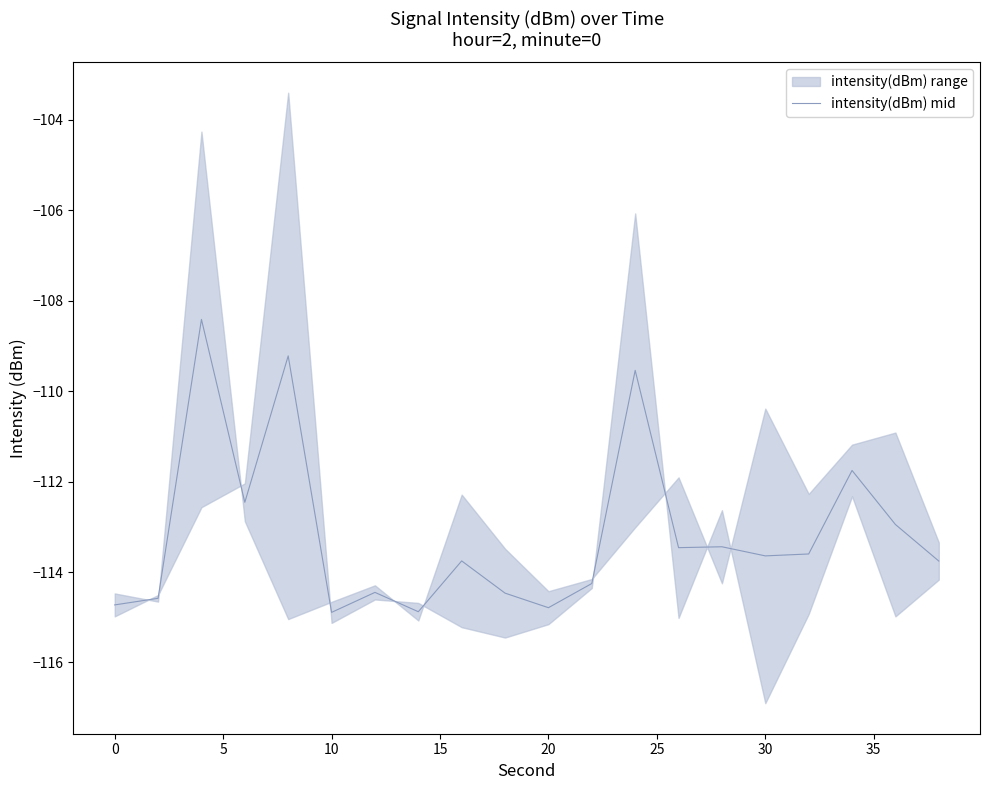

What is the difference between the maximum and minimum values?

6.5